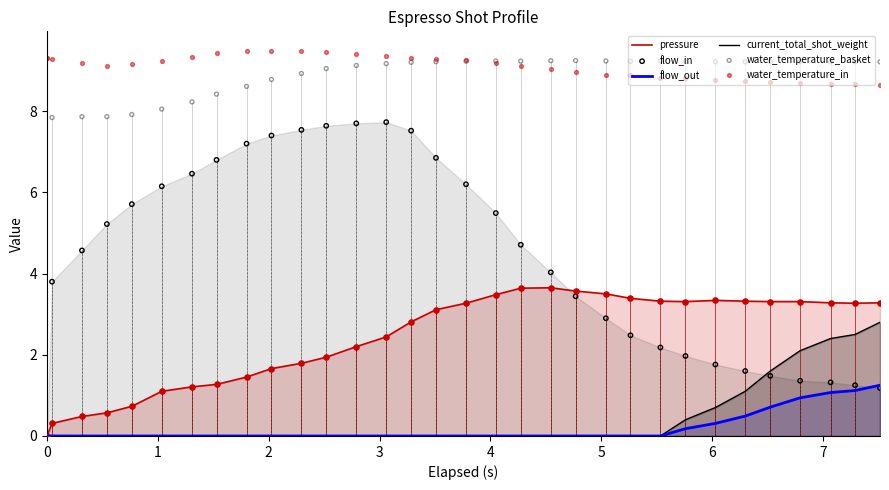

Which series has the largest total across all categories?

water_temperature_in